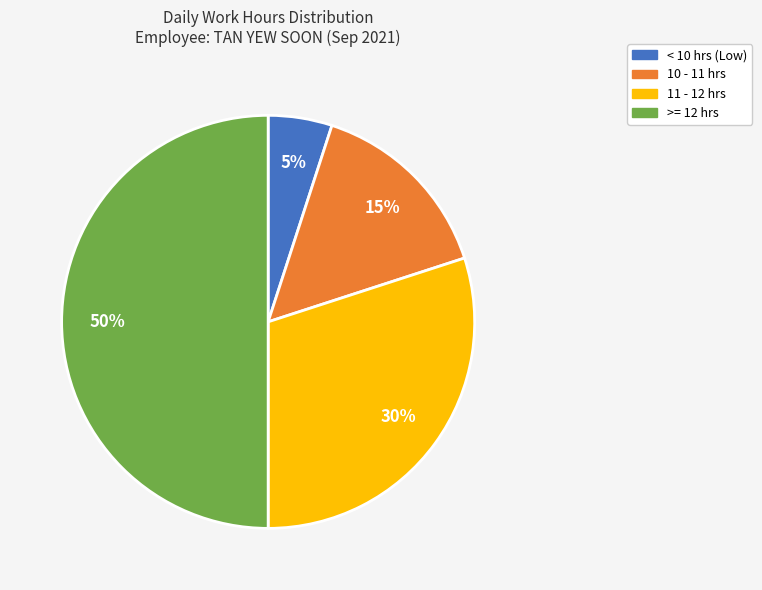

To the nearest percent, what is the difference between the largest and smallest slice percentages?

45%